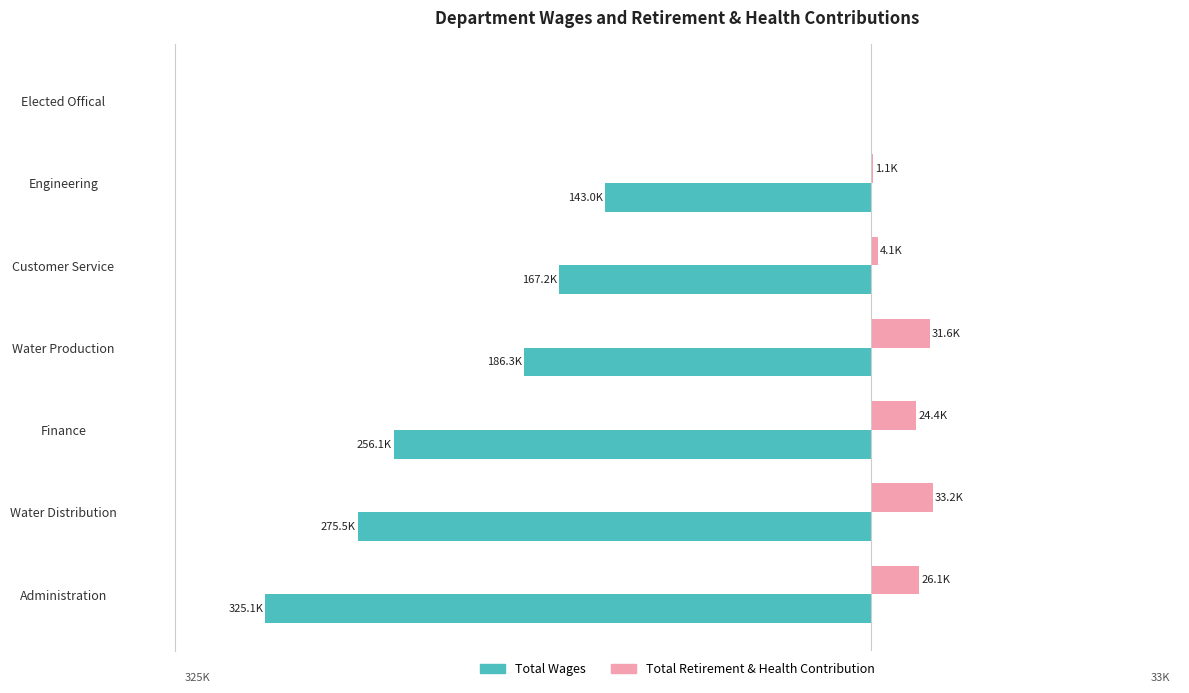

What are all the series names shown in the legend?

Total Wages, Total Retirement & Health Contribution